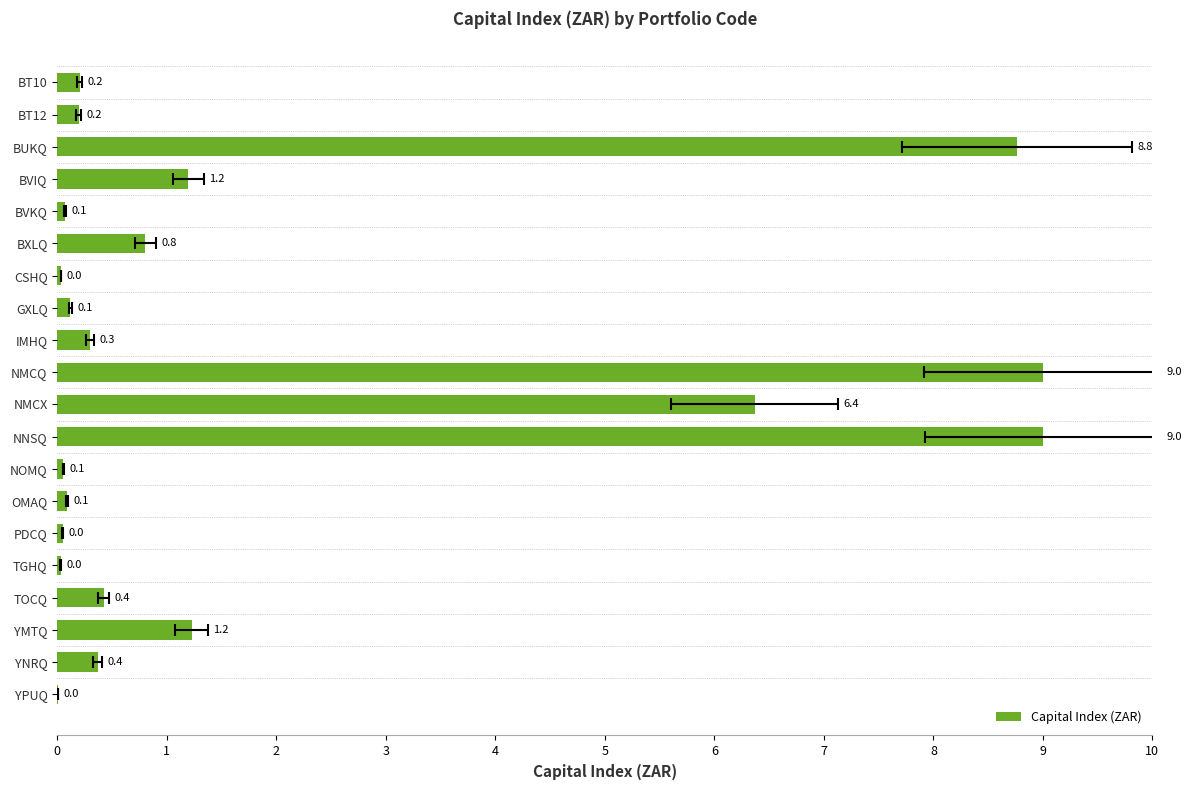

Are the bars horizontal?

Yes